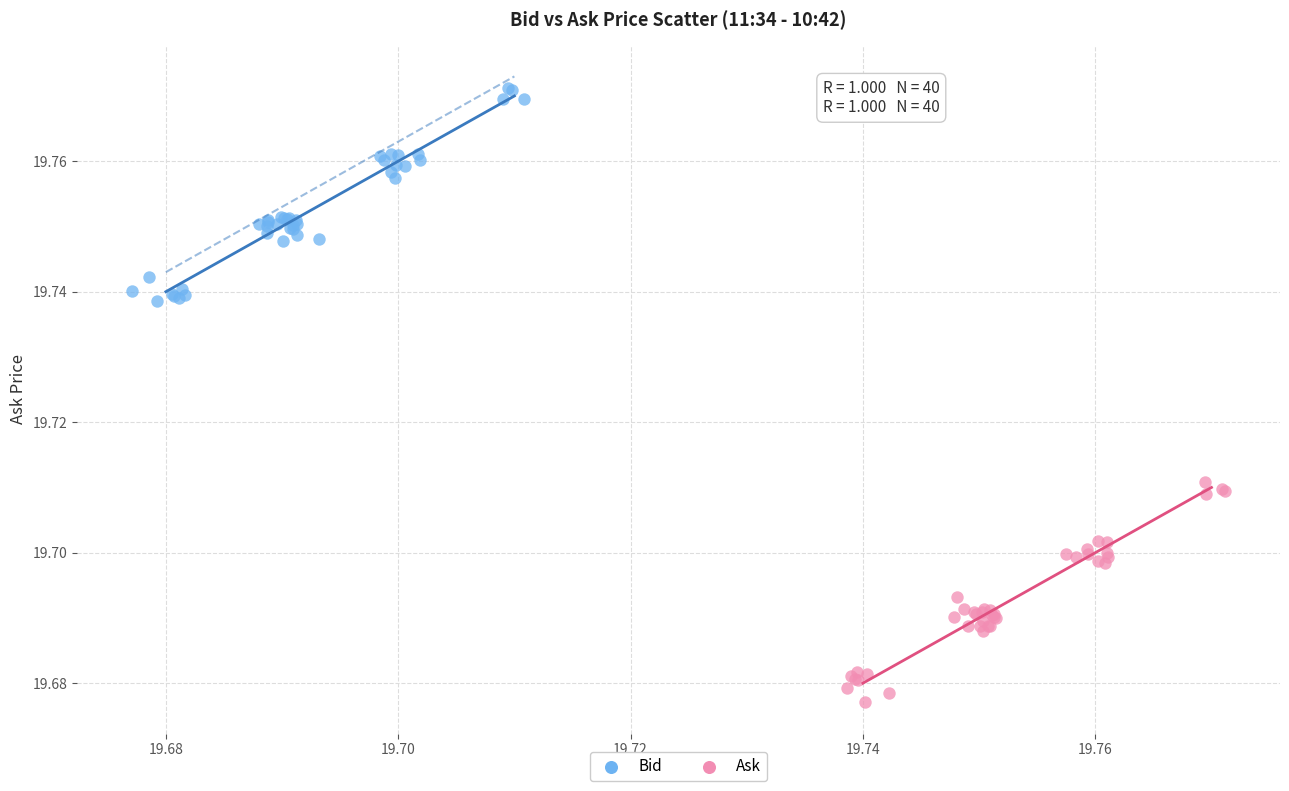

Which series contains the highest Y value?

Bid